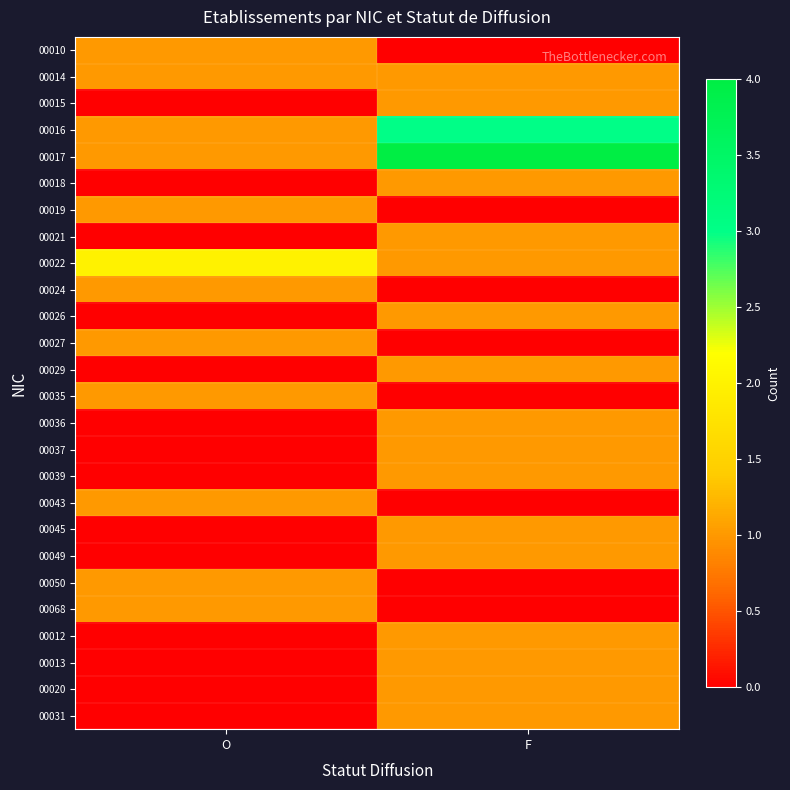

At which category does the chart reach its peak across all series?

F